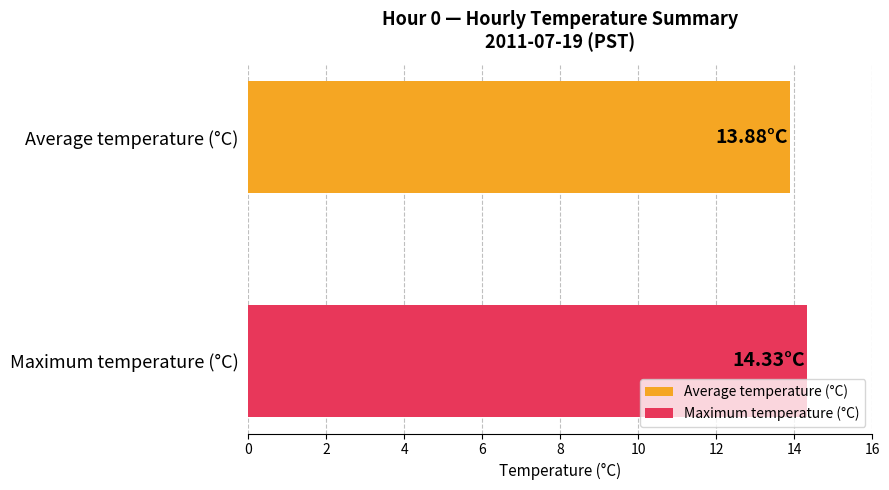

How many distinct data groups are displayed?

2